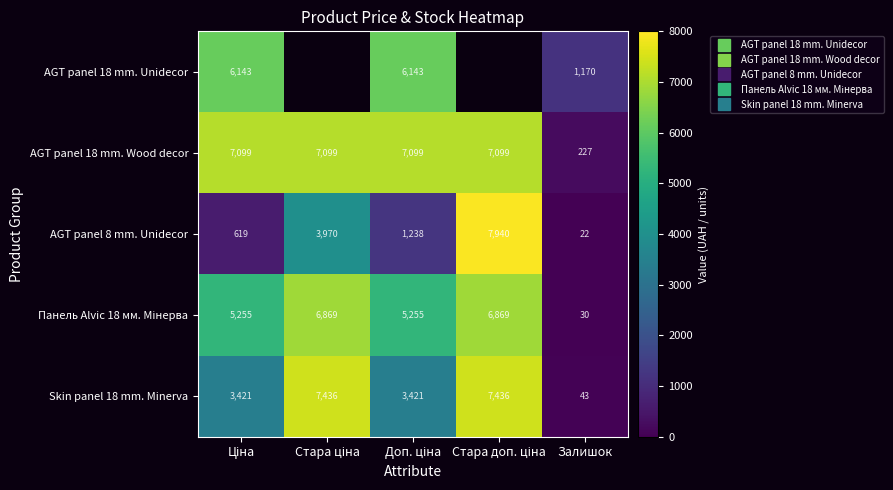

At how many categories does at least one series exceed 6464?

4